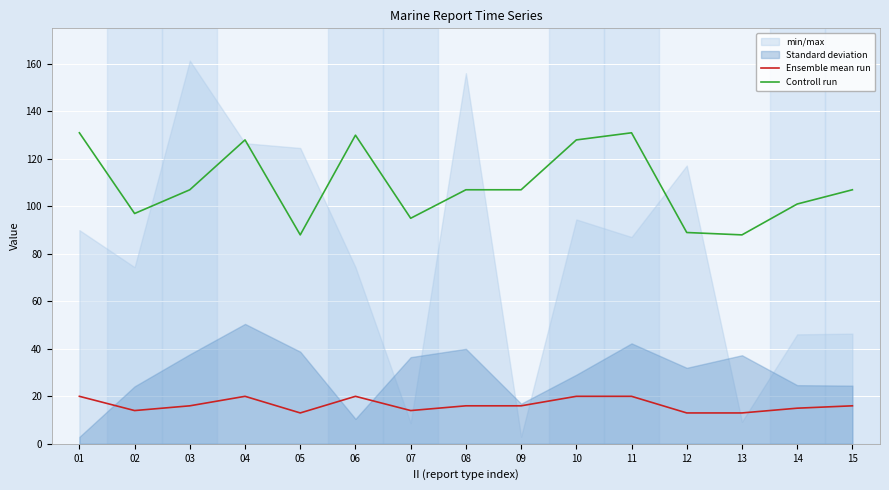

At how many categories does at least one series exceed 49?

15